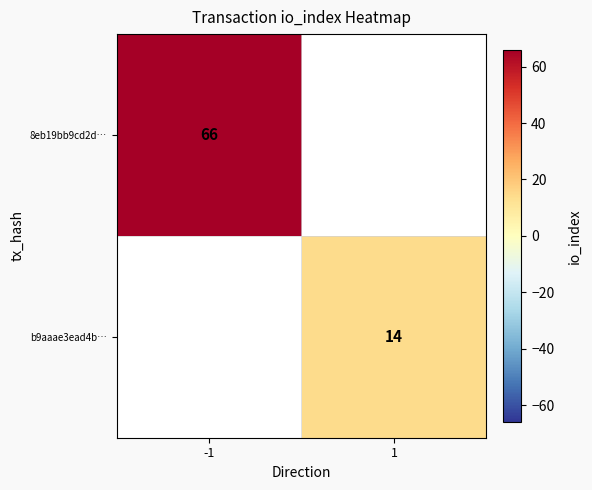

Count the number of data series in this chart.

2